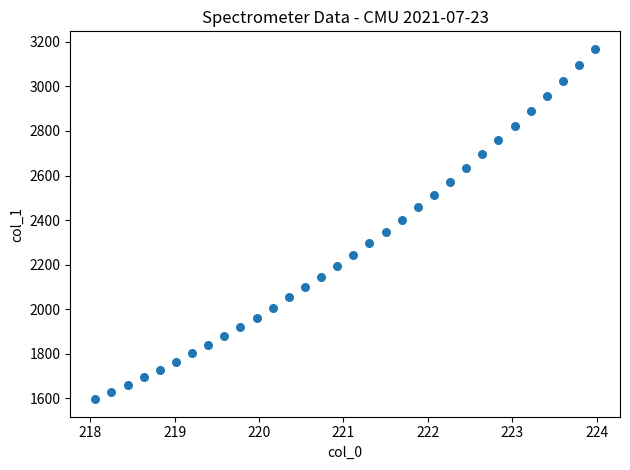

What is the range of X values (max minus min)?

5.9